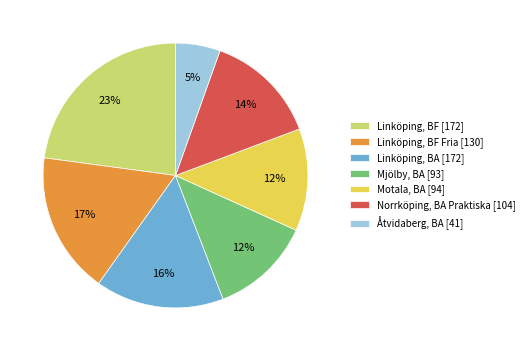

The Motala, BA [94] slice represents 7% of the pie. True or false?

False